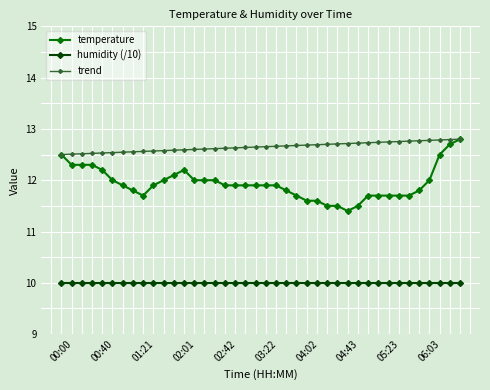

What is the lowest value of the humidity (/10) series?

10.0